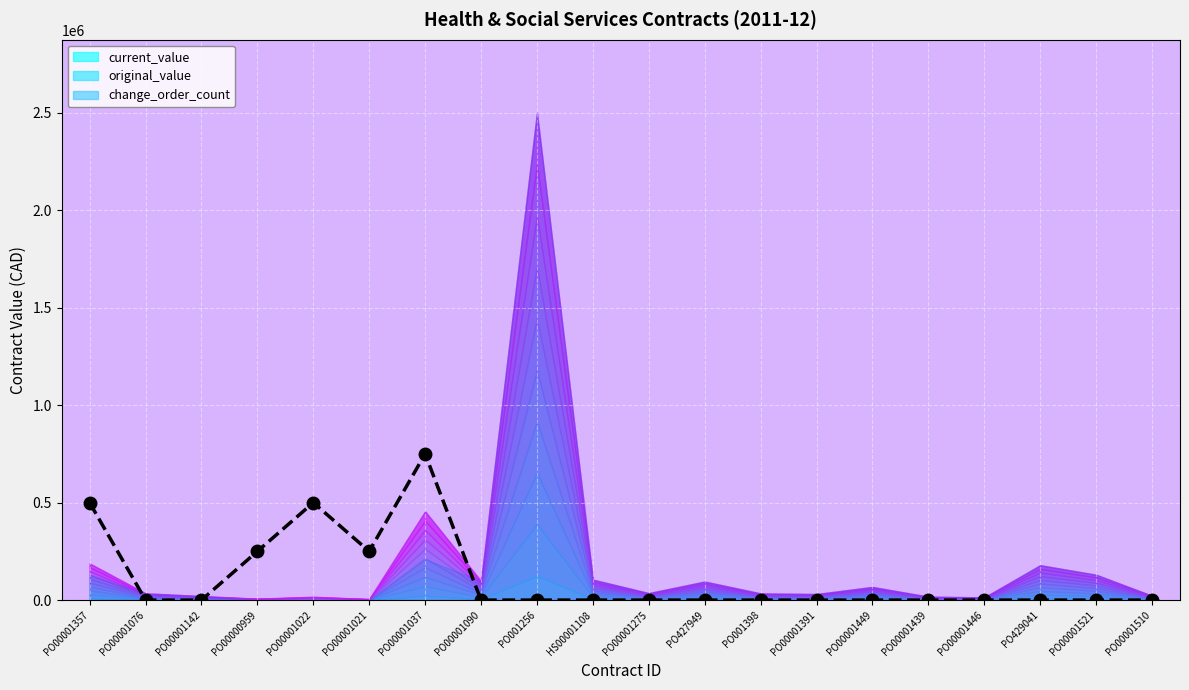

True or false: the data has more than 1 interior local peaks.

True